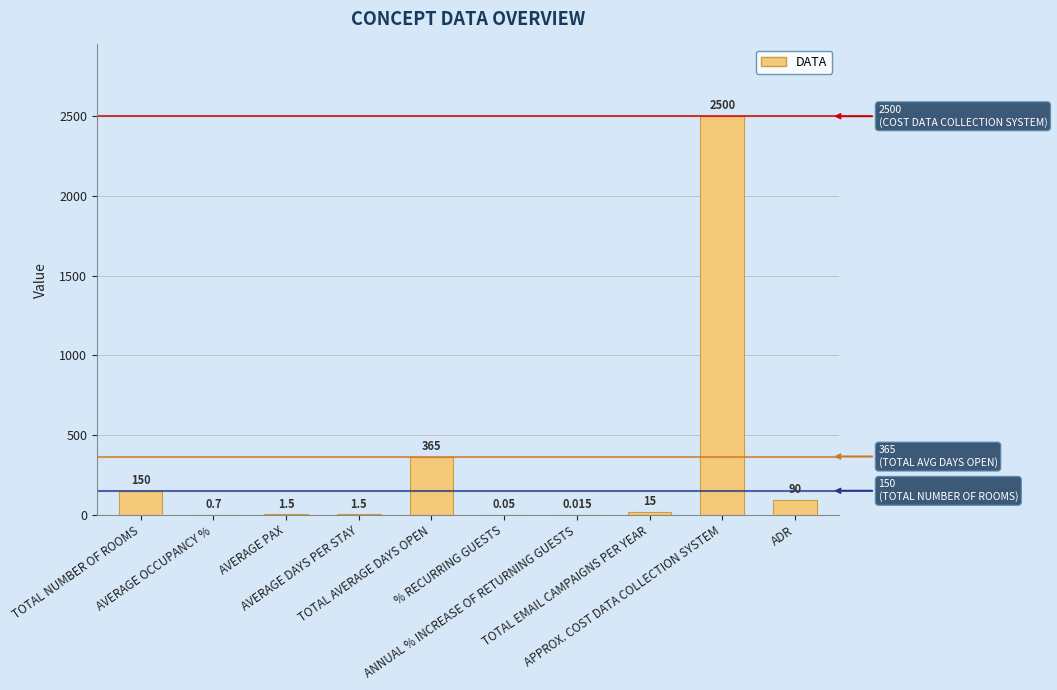

Rank the categories by value from highest to lowest.

APPROX. COST DATA COLLECTION SYSTEM, TOTAL AVERAGE DAYS OPEN, TOTAL NUMBER OF ROOMS, ADR, TOTAL EMAIL CAMPAIGNS PER YEAR, AVERAGE PAX, AVERAGE DAYS PER STAY, AVERAGE OCCUPANCY %, % RECURRING GUESTS, ANNUAL % INCREASE OF RETURNING GUESTS